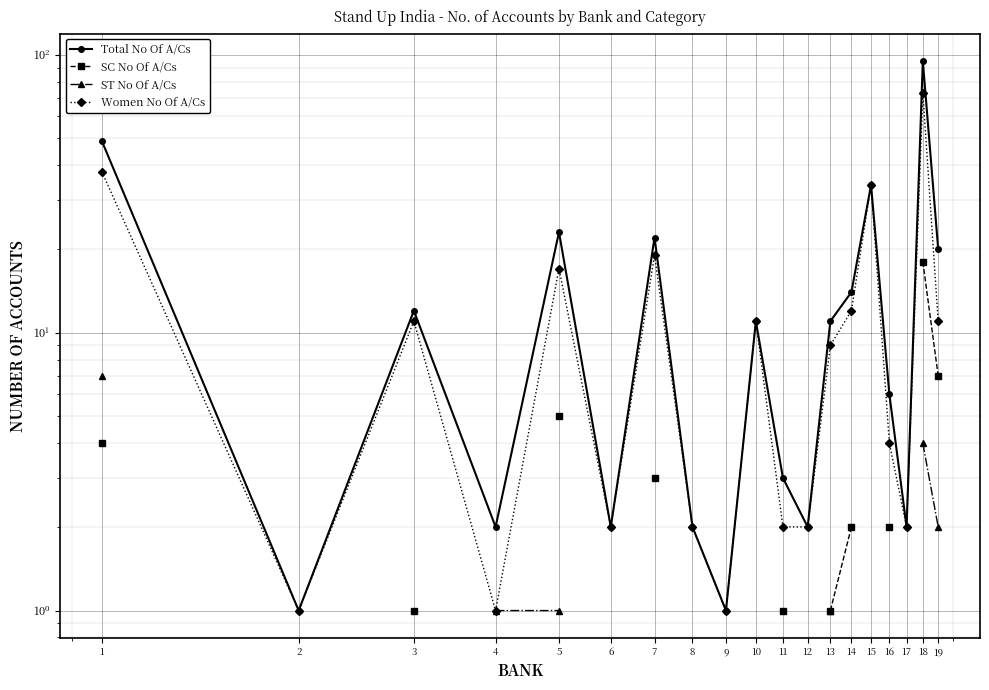

What is the lowest value of the SC No Of A/Cs series?

1.0